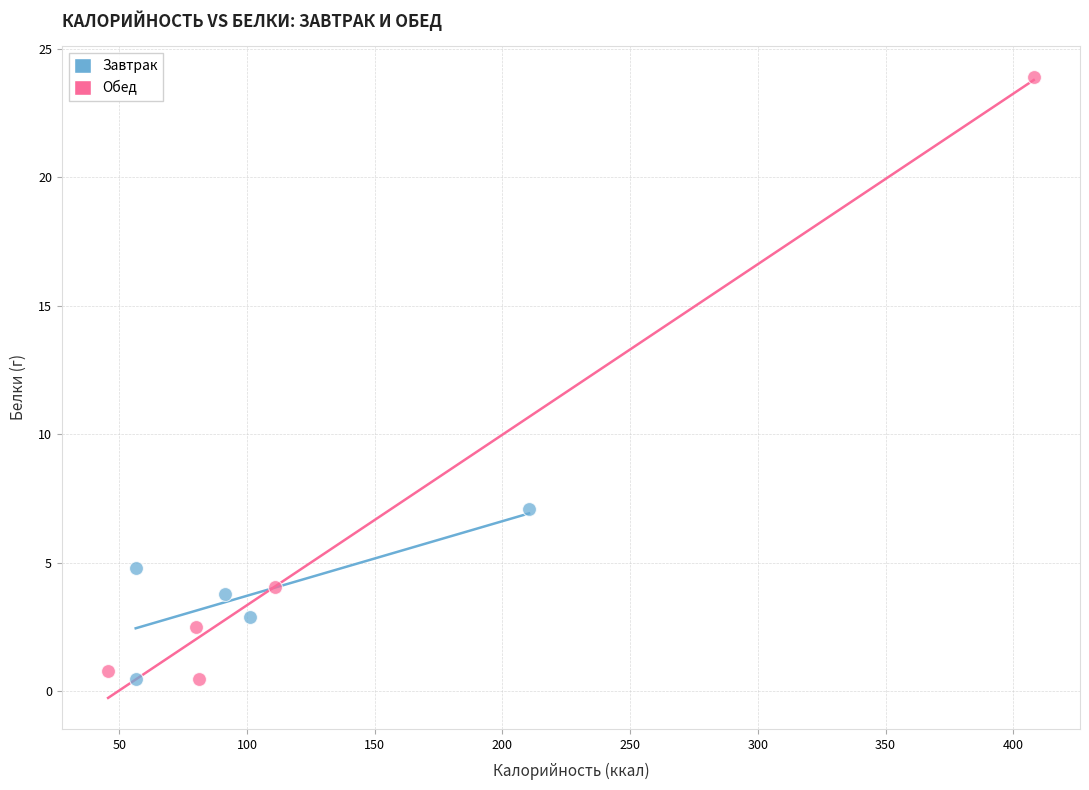

Which series reaches the maximum Y coordinate?

Обед